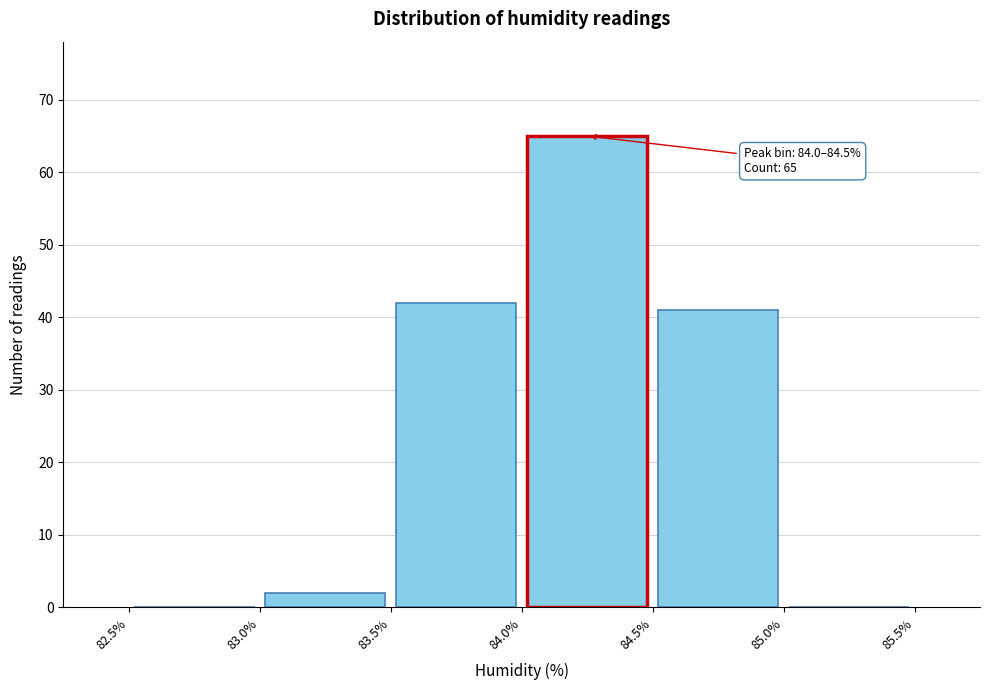

Which range on the x-axis has the tallest bar?

84.0% to 84.5%